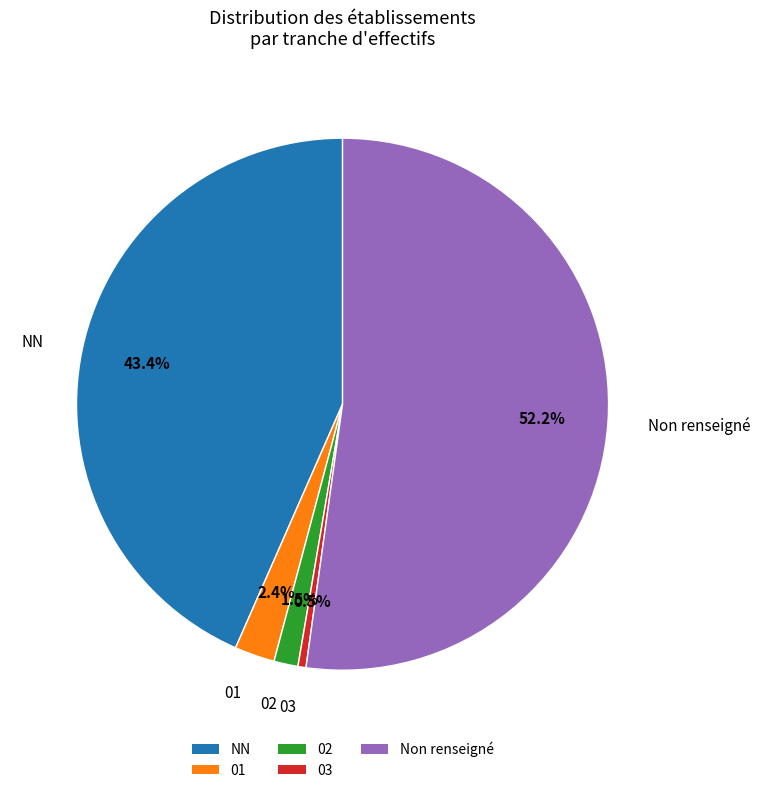

Does any single category account for the majority?

Yes